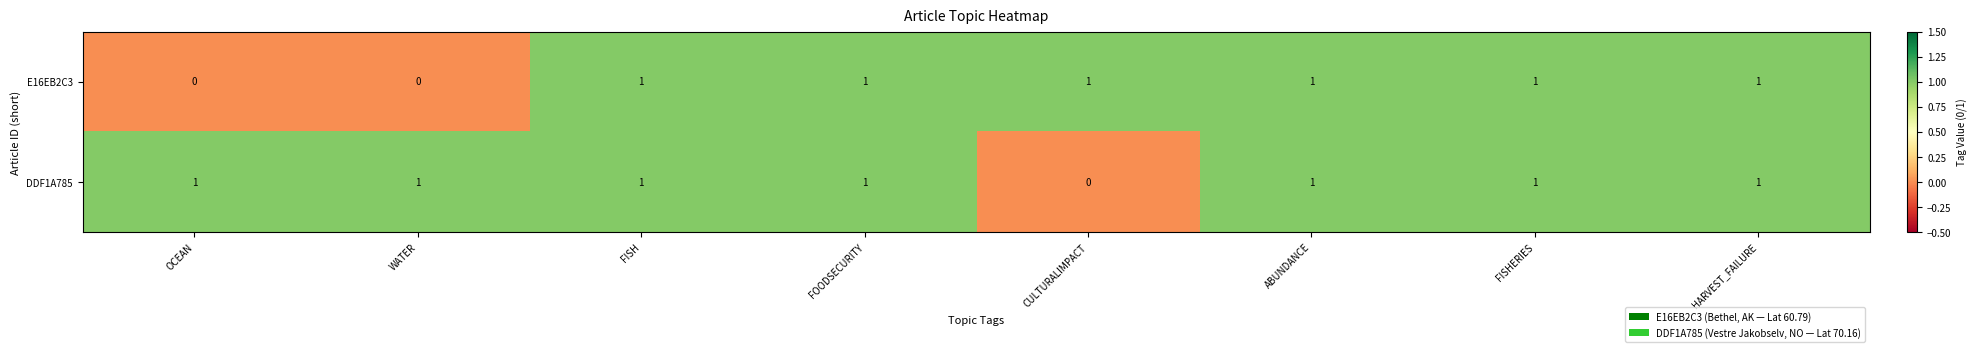

Reading left to right, transcribe all the data shown in this chart.

E16EB2C3: OCEAN=0	WATER=0	FISH=1	FOODSECURITY=1	CULTURALIMPACT=1	ABUNDANCE=1	FISHERIES=1	HARVEST_FAILURE=1
DDF1A785: OCEAN=1	WATER=1	FISH=1	FOODSECURITY=1	CULTURALIMPACT=0	ABUNDANCE=1	FISHERIES=1	HARVEST_FAILURE=1